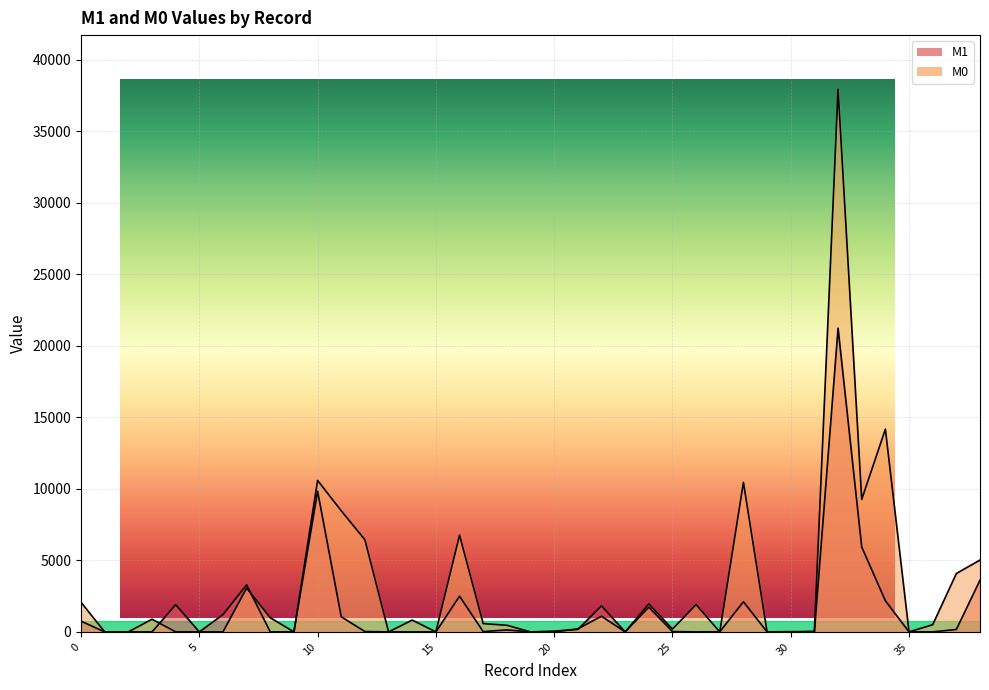

How many data points in M0 are less than 500?

19